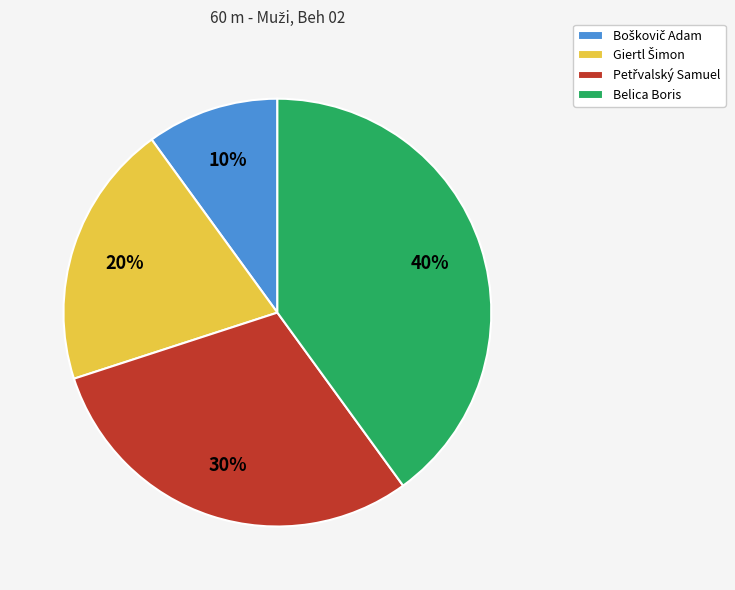

To the nearest percent, what is the difference between the largest and smallest slice percentages?

30%